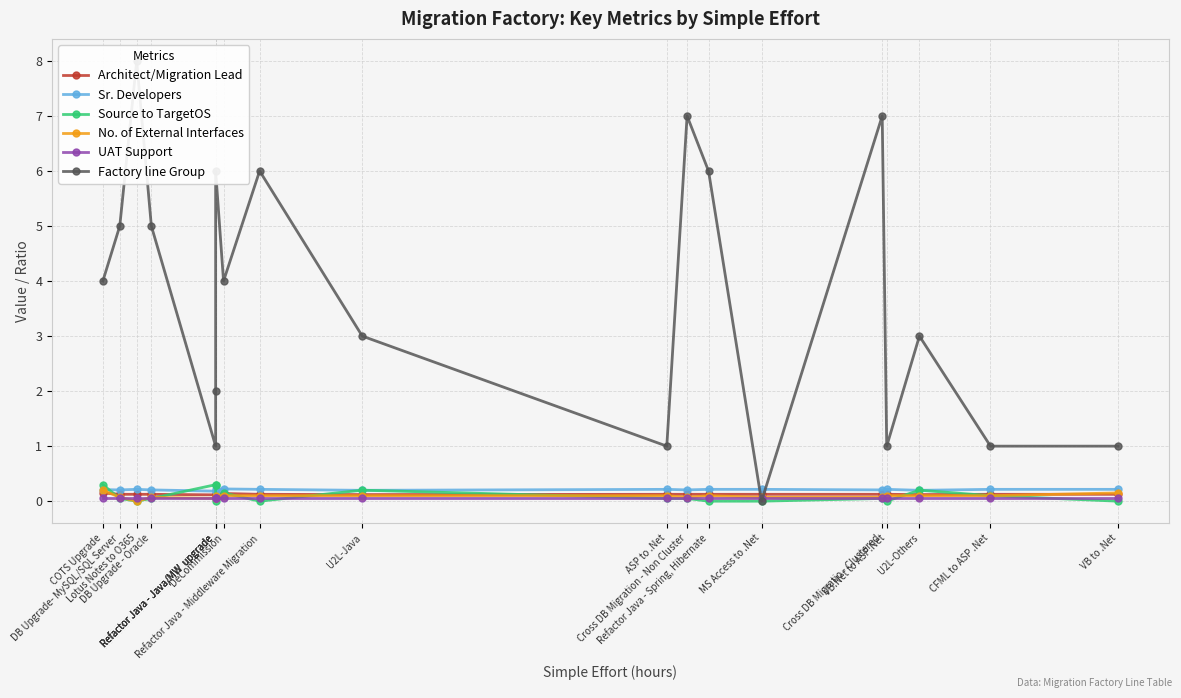

True or false: UAT Support and Sr. Developers intersect in this chart.

False